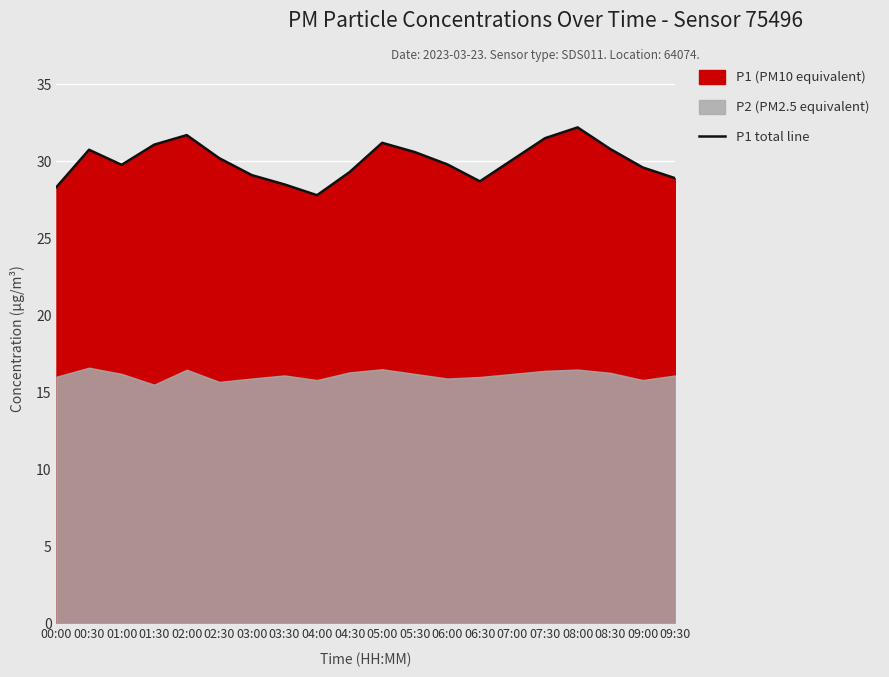

What is the lowest value of the P1 total line series?

27.8